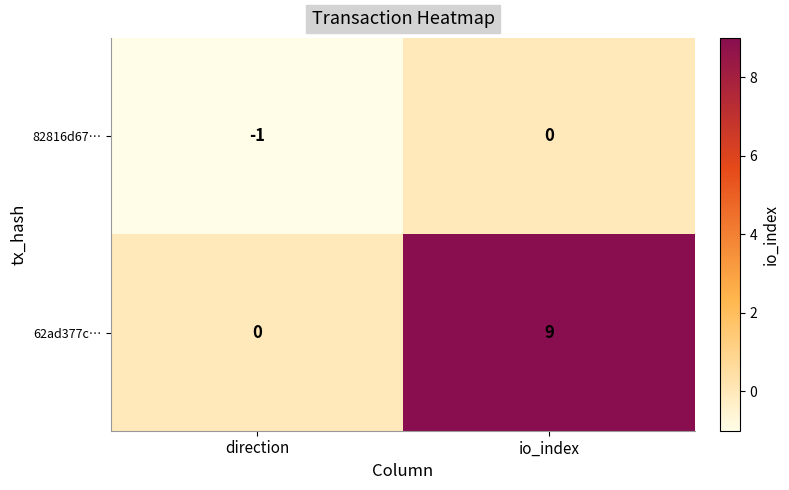

The 62ad377c… series shows -4 at direction. True or false?

False